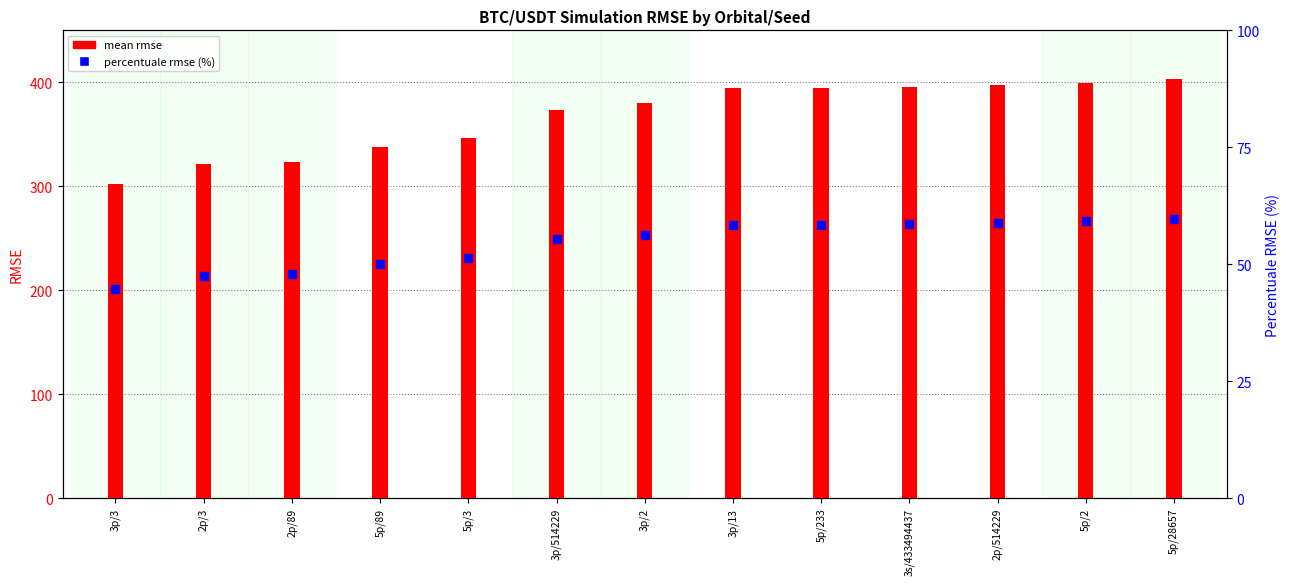

Is the value of mean_rmse at 3p/3 greater than the value of percentuale_rmse at 2p/514229?

Yes